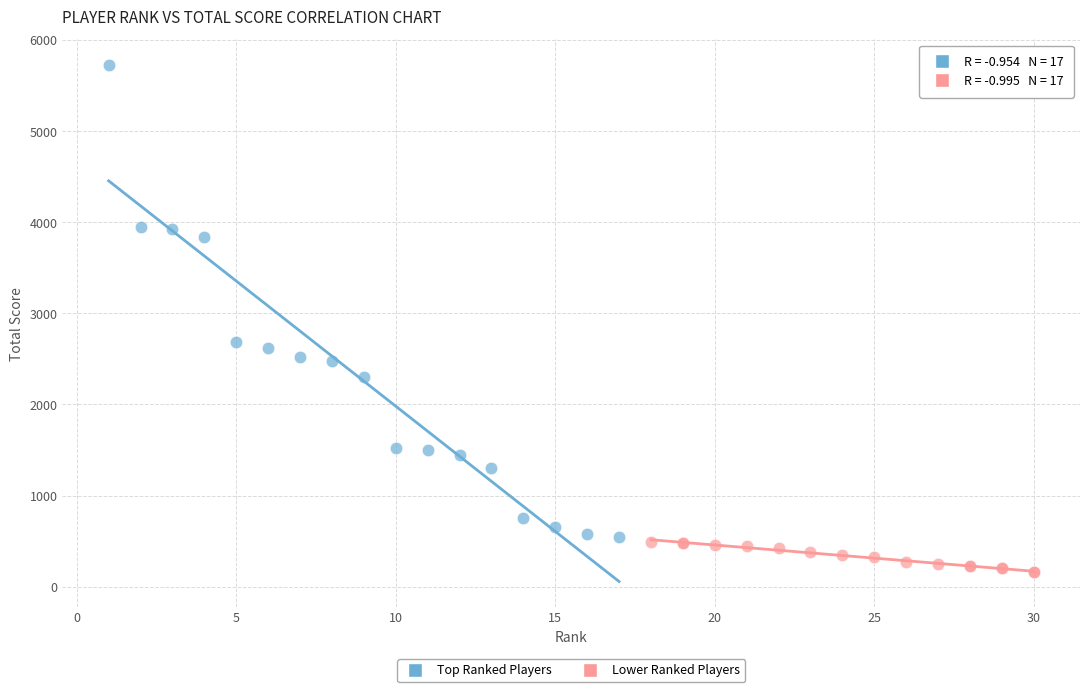

What are all the series names shown in the legend?

Top Ranked Players, Lower Ranked Players